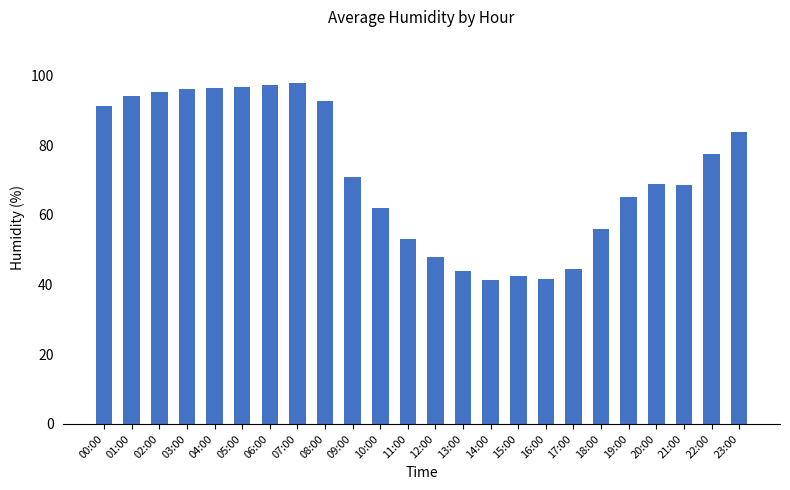

What is the sum of all values?

1726.0